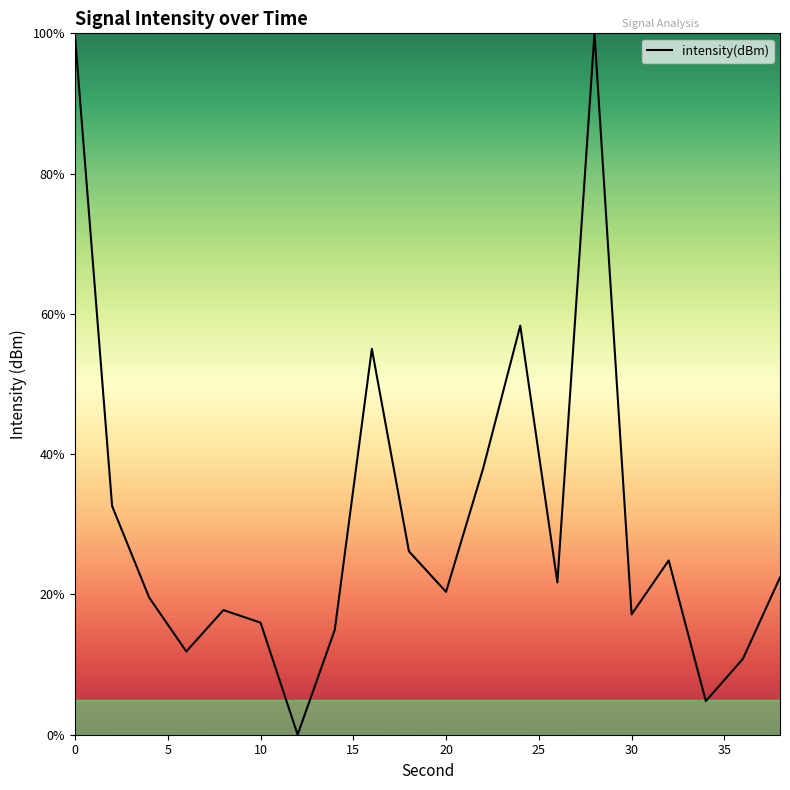

What is the difference between the maximum and minimum values?

100.0